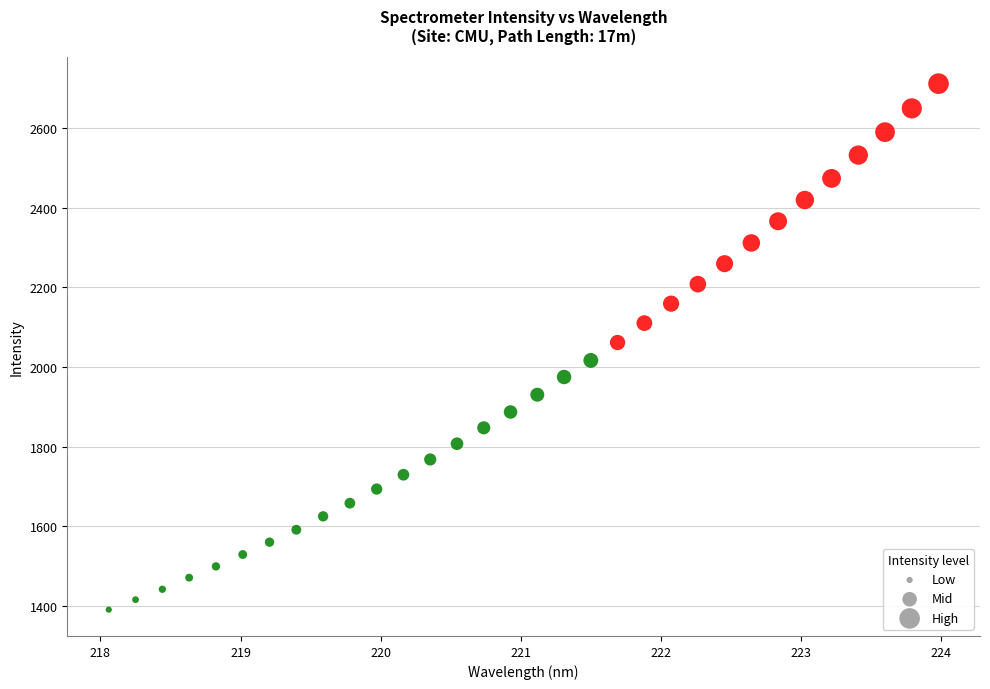

What is the range of Y values (max minus min)?

1320.1